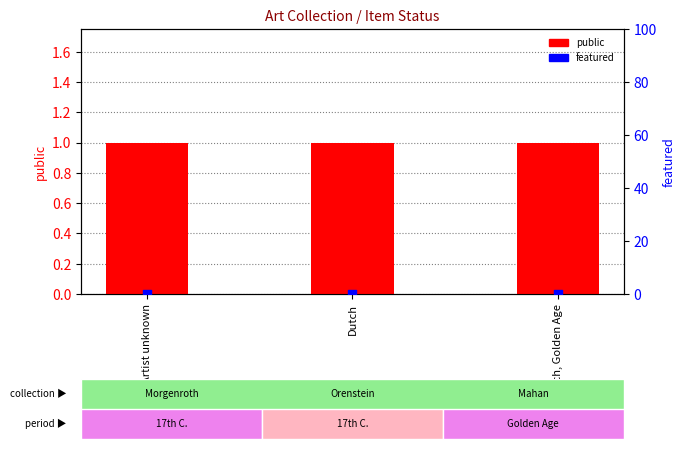

Which series has the largest total across all categories?

public